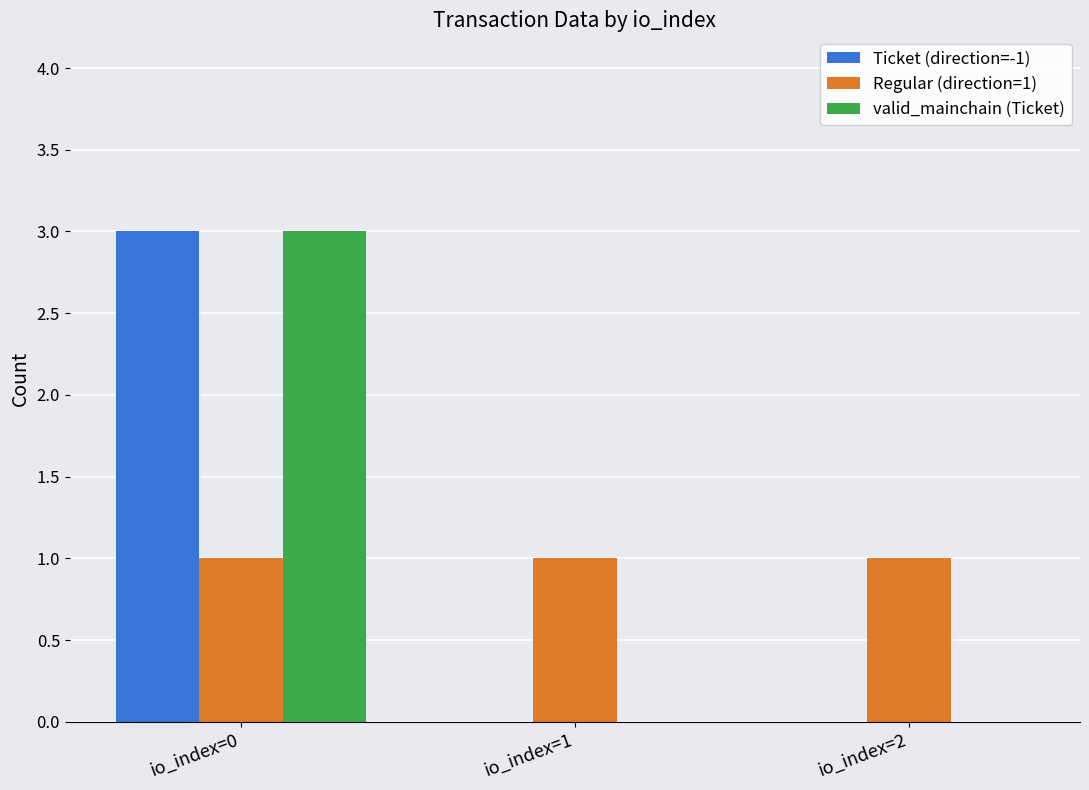

Which category has the highest value in the valid_mainchain (Ticket) series?

io_index=0